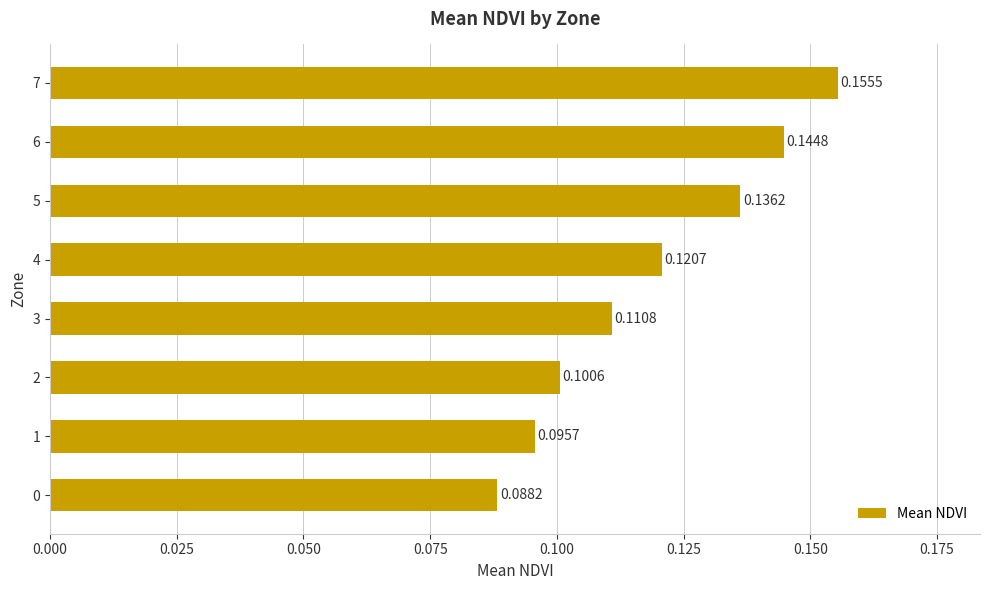

Rank the categories by value from lowest to highest.

0, 1, 2, 3, 4, 5, 6, 7